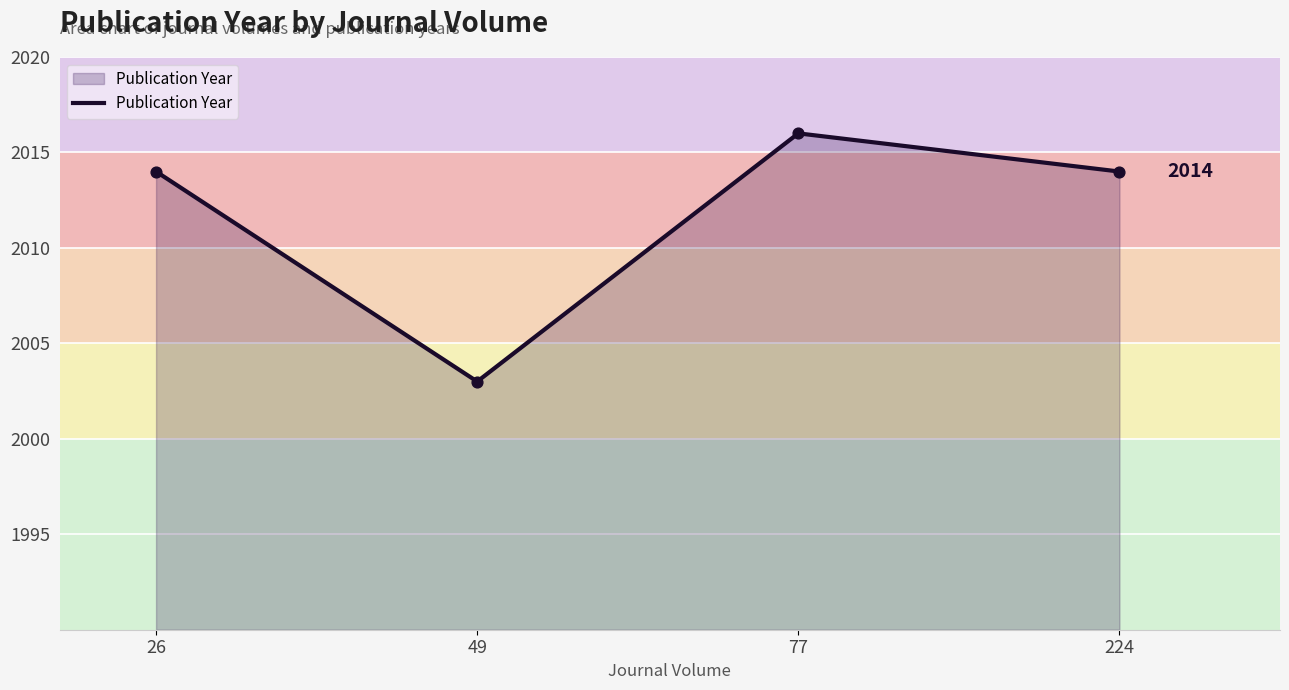

What is the change in value from 77 to 224?

-2